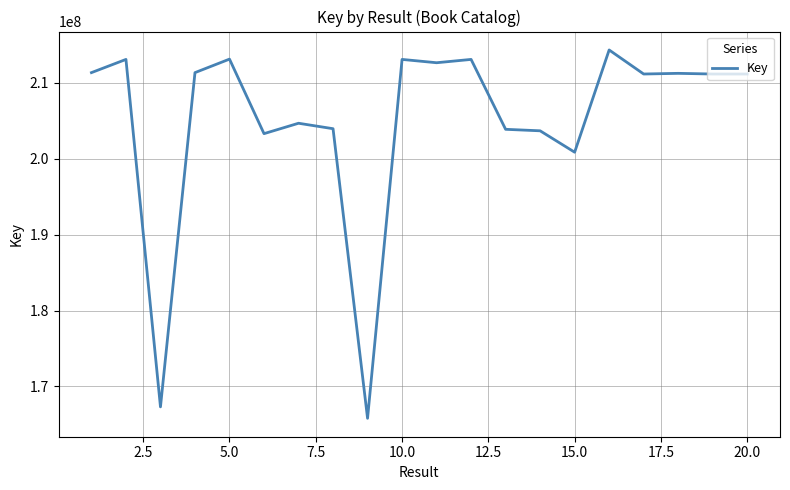

True or false: there are more than 0 points higher than both neighbors.

True